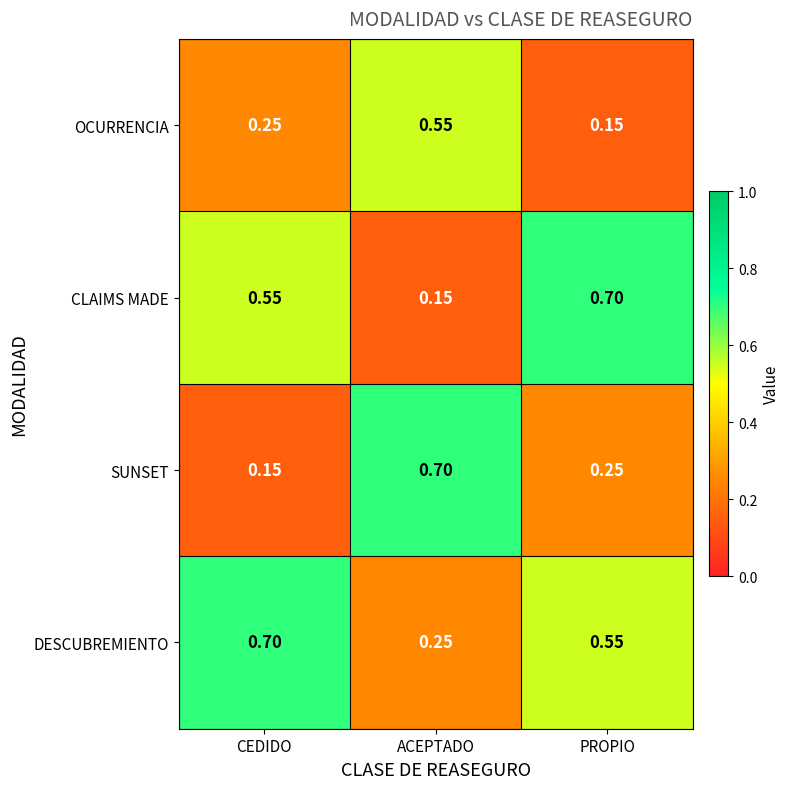

Count the number of data series in this chart.

4